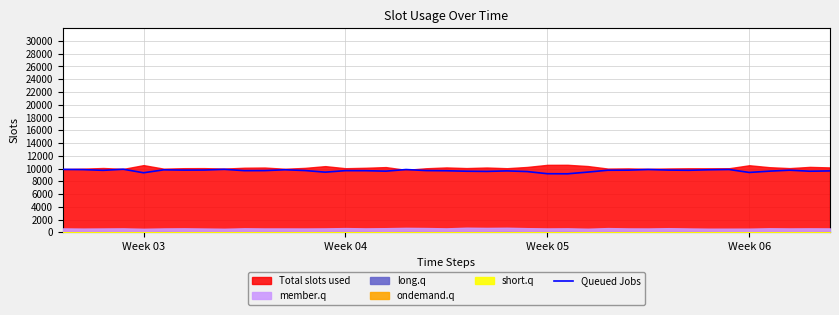

The value of Queued Jobs at Week 03 is 9334. True or false?

True